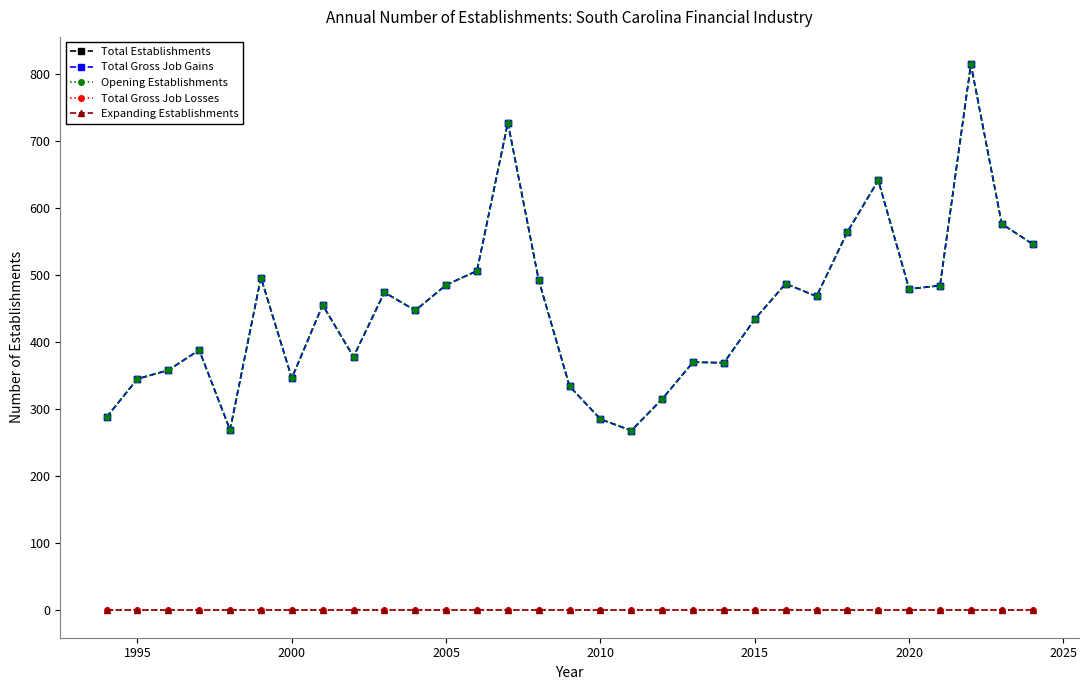

Does the chart have visible grid lines?

No